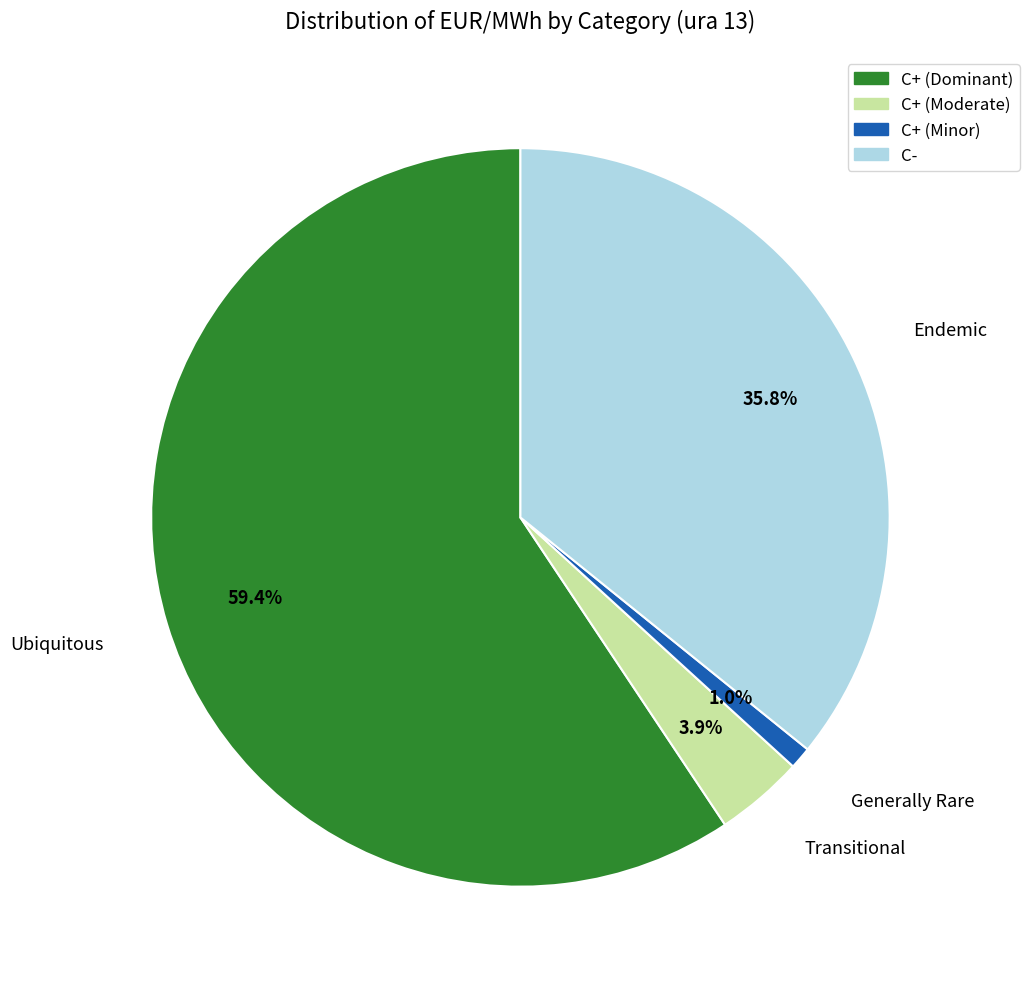

Count the number of slices in the pie.

4